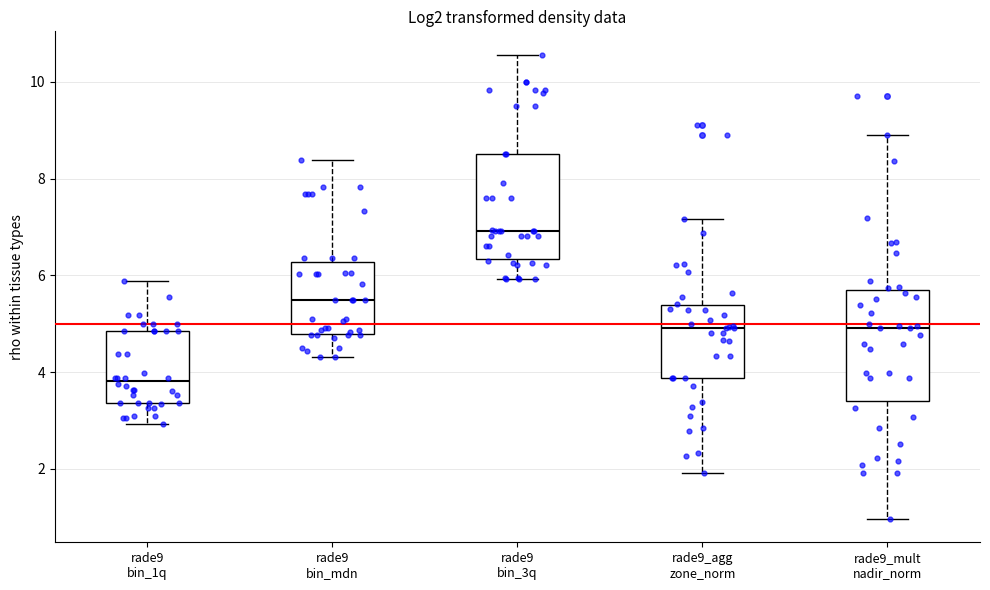

Reading left to right, transcribe this box plot: for each box, give where its median line is, the range the box spans, and where its two whiskers end, as read against the y-axis. The values are not printed on the chart, so give them approximately, as read against the axis.

rade9 bin_1q: median 3.8, box 3.4 to 4.8, whiskers 3.0 to 5.8
rade9 bin_mdn: median 5.4, box 4.8 to 6.2, whiskers 4.4 to 8.4
rade9 bin_3q: median 7.0, box 6.4 to 8.6, whiskers 6.0 to 10.6
rade9_agg zone_norm: median 5.0, box 3.8 to 5.4, whiskers 2.0 to 7.2
rade9_mult nadir_norm: median 5.0, box 3.4 to 5.8, whiskers 1.0 to 9.0